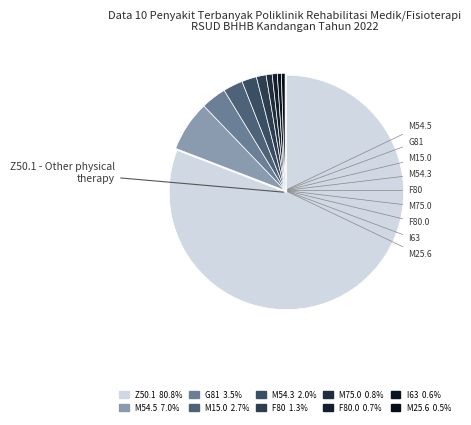

Count the number of slices in the pie.

10